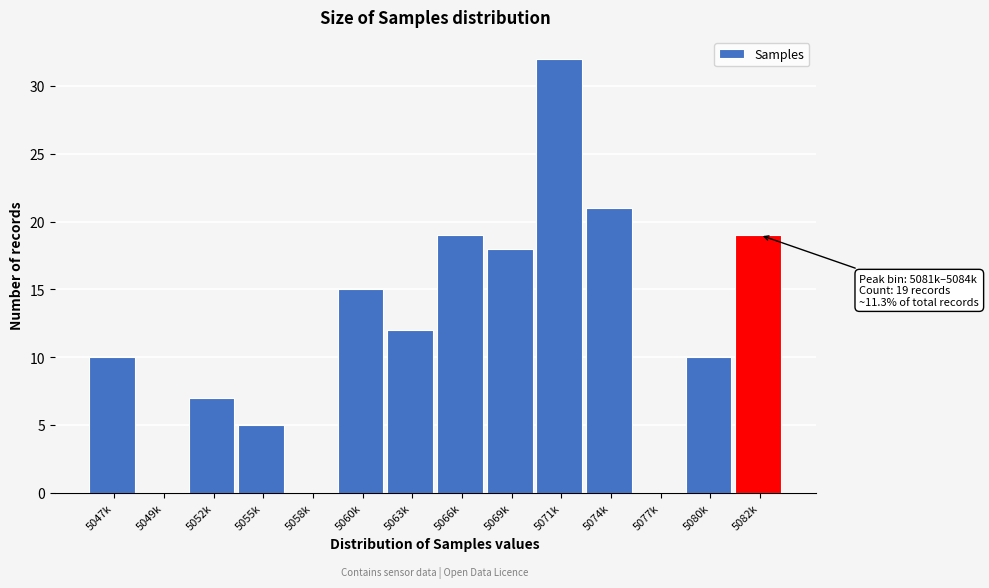

Reading right to left, transcribe all the data shown in this chart.

5082k=19	5080k=10	5077k=0	5074k=21	5071k=32	5069k=18	5066k=19	5063k=12	5060k=15	5058k=0	5055k=5	5052k=7	5049k=0	5047k=10